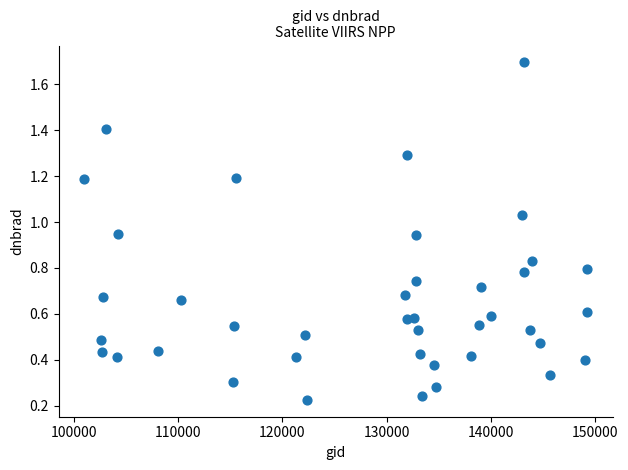

What is the range of X values (max minus min)?

48346.0